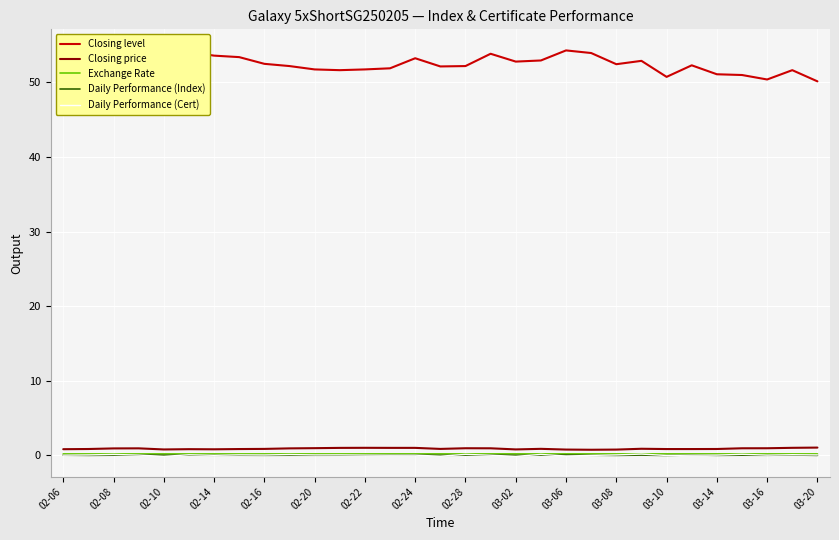

Rank the series by their maximum value, from highest to lowest.

Closing level, Closing price, Exchange Rate, Daily Performance (Cert), Daily Performance (Index)